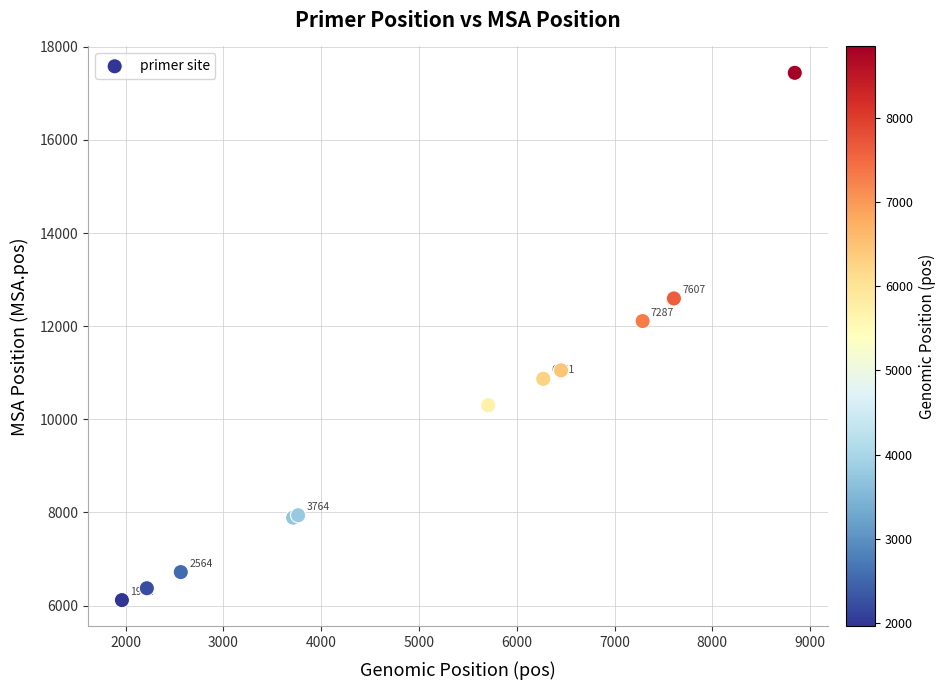

What Y value in the scatter plot is closest to 11778?

12109